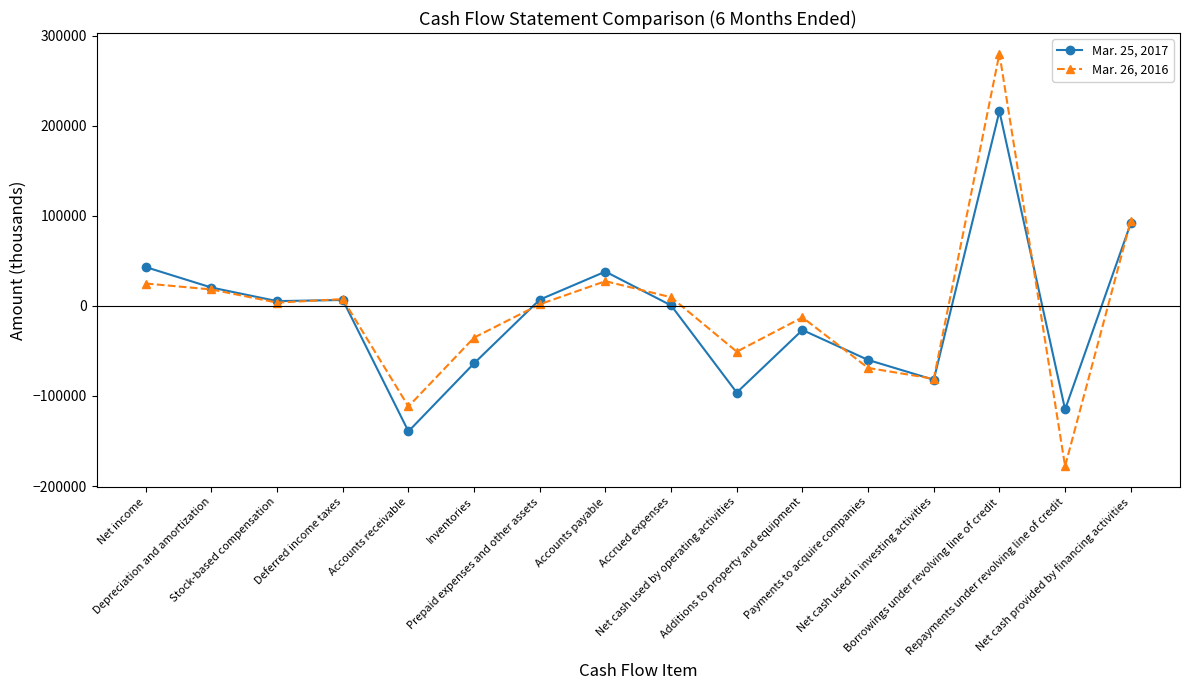

What is the difference between the maximum and minimum values in the Mar. 25, 2017 series?

355319